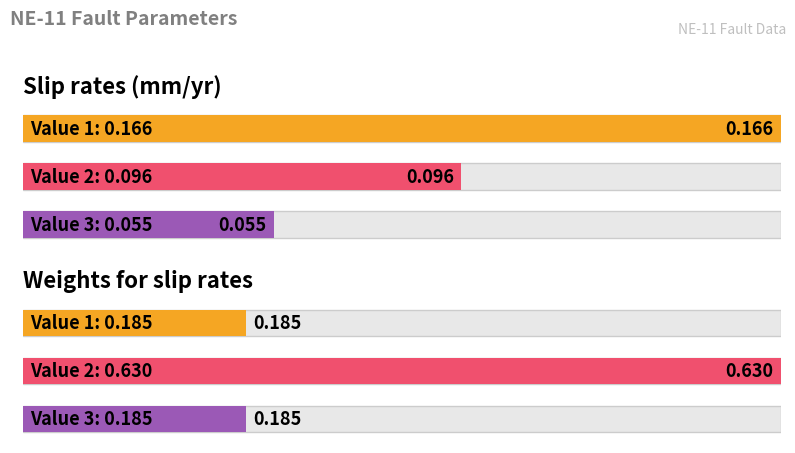

Reading right to left, what are all the values shown in this chart?

Slip rates (mm/yr): Value 3=0.1	Value 2=0.1	Value 1=0.2
Weights for slip rates: Value 3=0.2	Value 2=0.6	Value 1=0.2